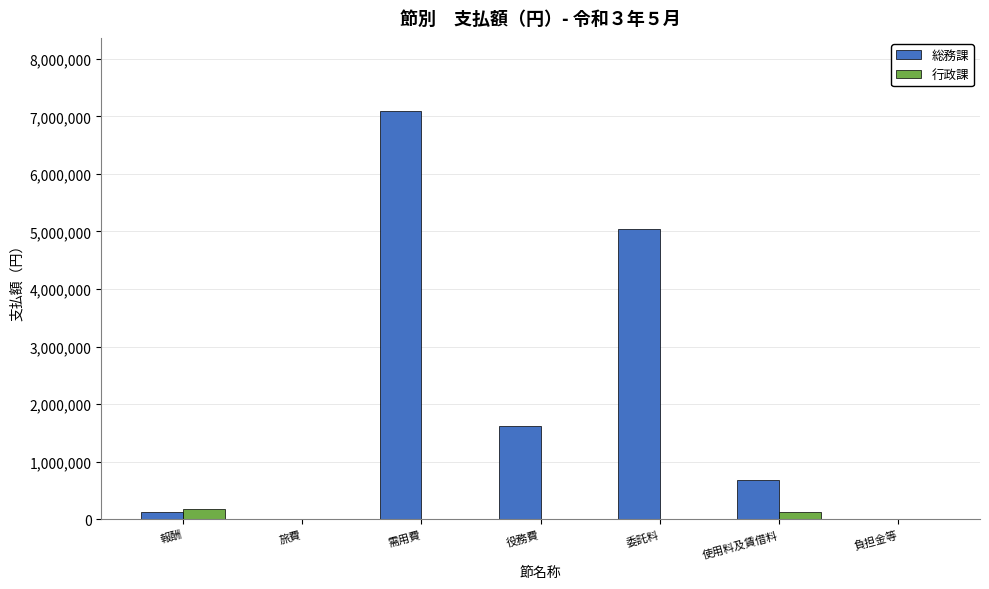

How many groups of bars are there?

7